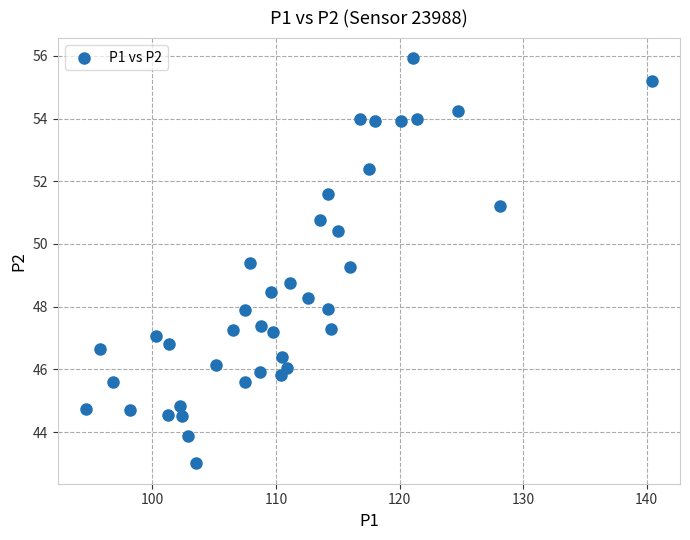

What is the range of Y values (max minus min)?

12.9